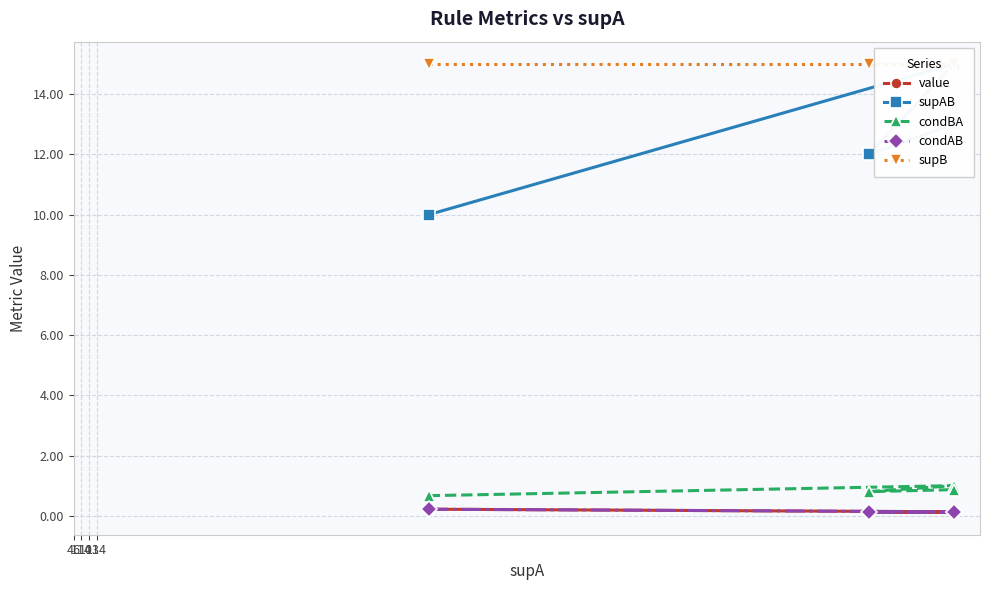

At which category is the sum across all series the highest?

114